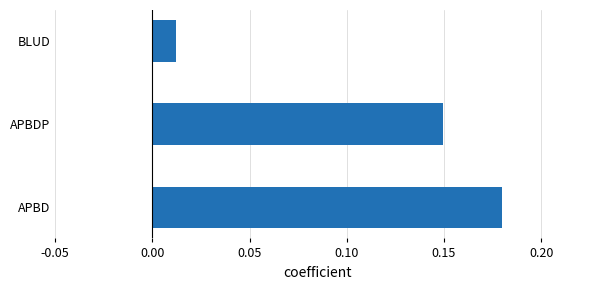

At which category does the chart reach its minimum across all series?

BLUD